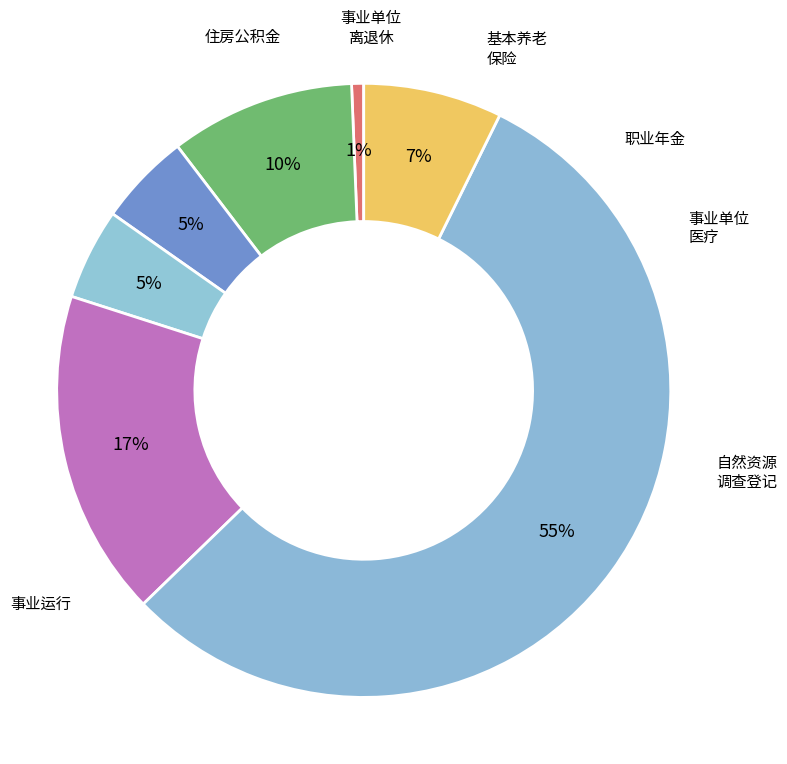

How many segments does this pie chart have?

7